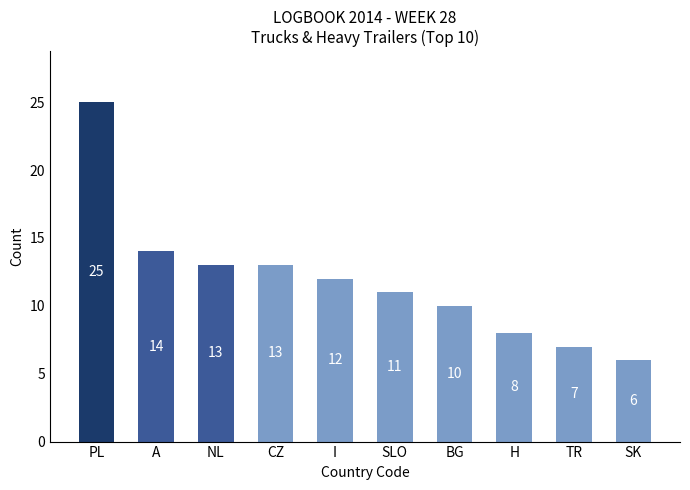

Reading left to right, transcribe all the data shown in this chart.

PL=25	A=14	NL=13	CZ=13	I=12	SLO=11	BG=10	H=8	TR=7	SK=6